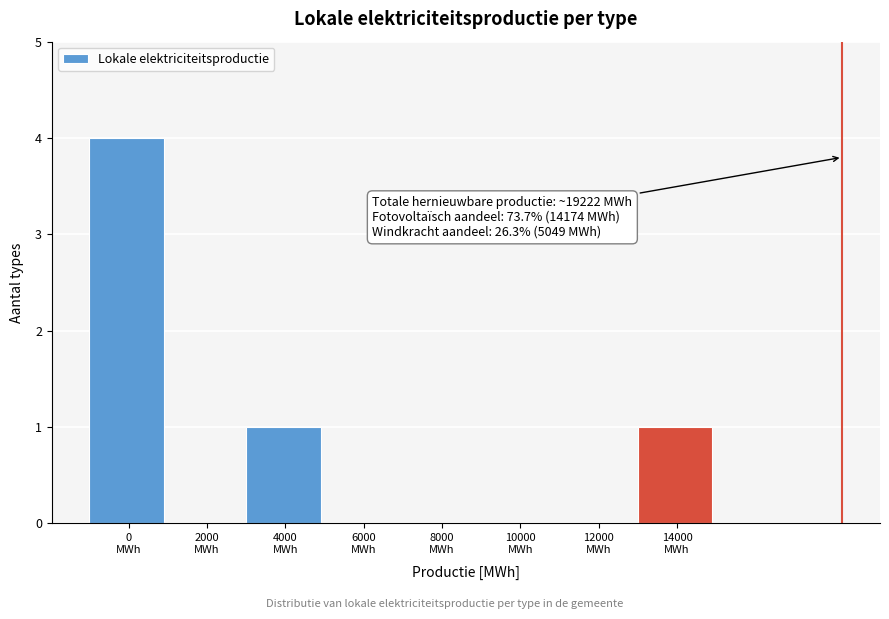

What is the sum of all values?

6